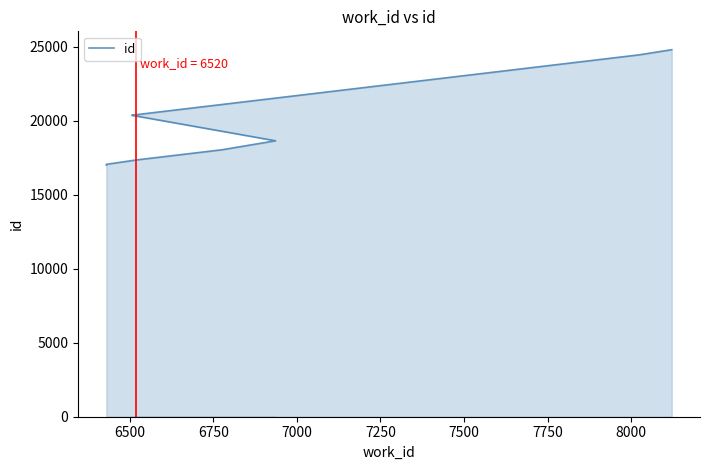

True or false: the data shows 33990 at 8250.

False